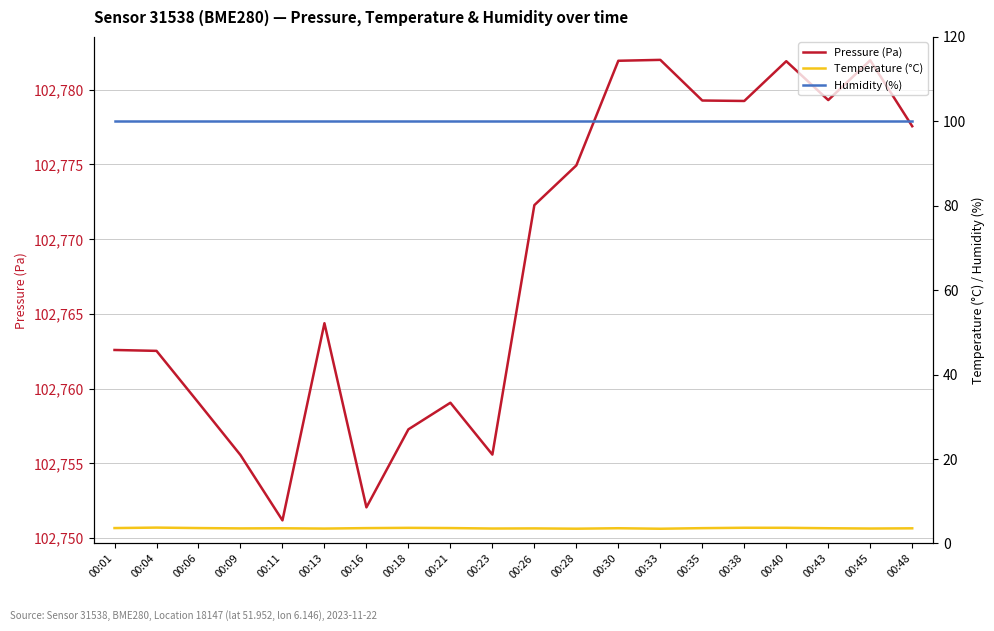

What is the average value of the Pressure (Pa) series?

102768.5